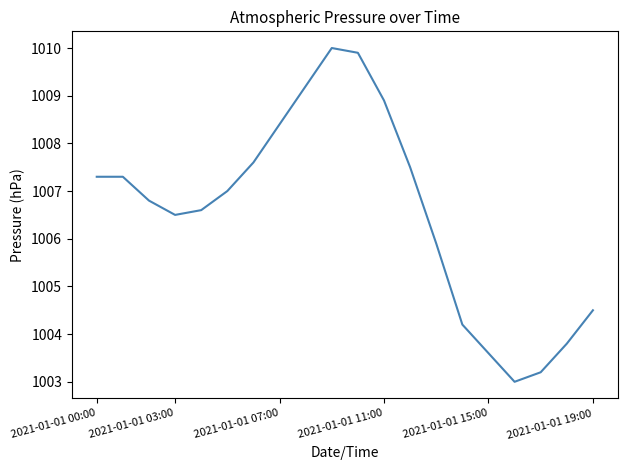

What is the greatest value displayed?

1010.0